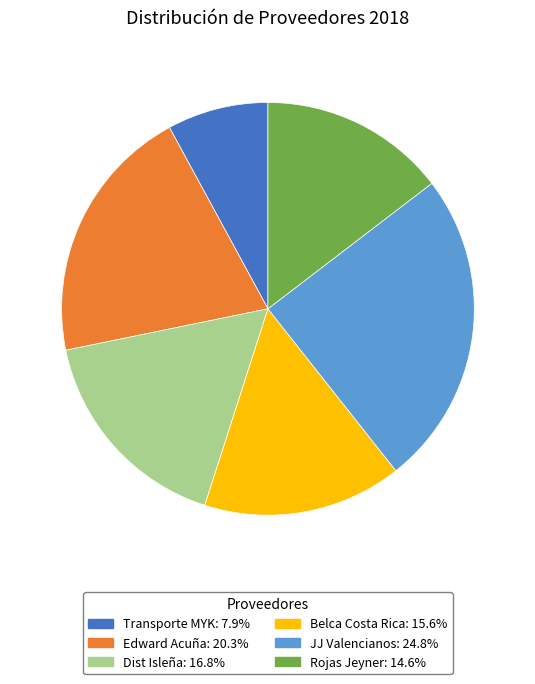

How many slices are in this pie chart?

6